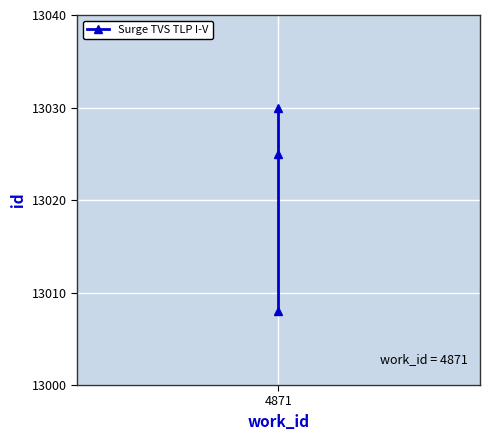

How many values are between 13008 and 13030?

3